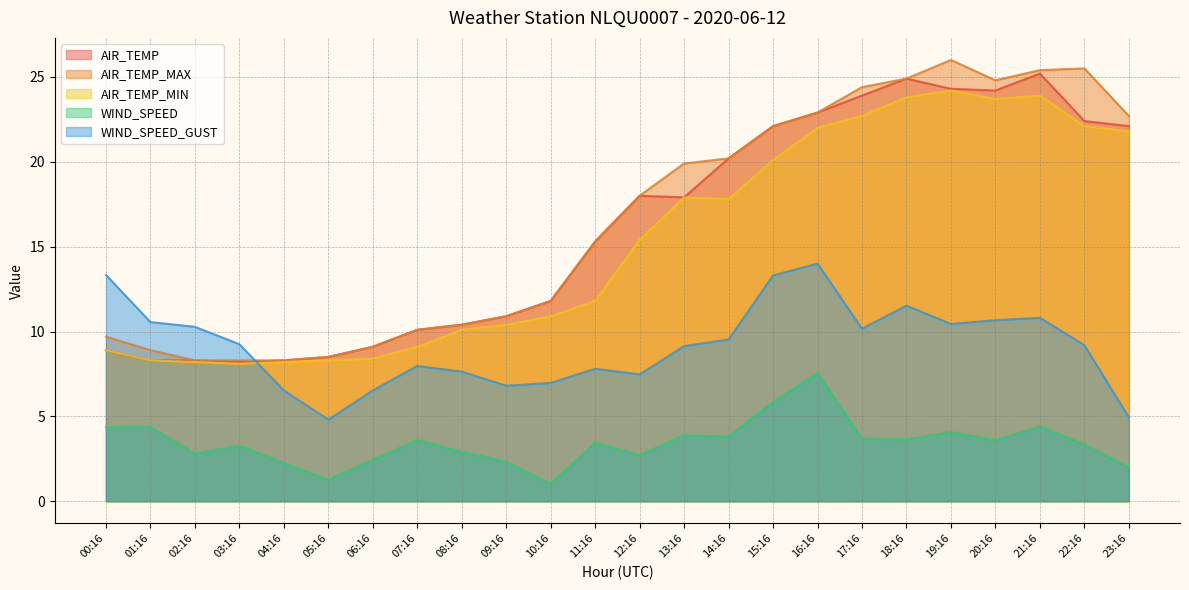

What is the sum of the AIR_TEMP values at 01:16 and 22:16?

30.7